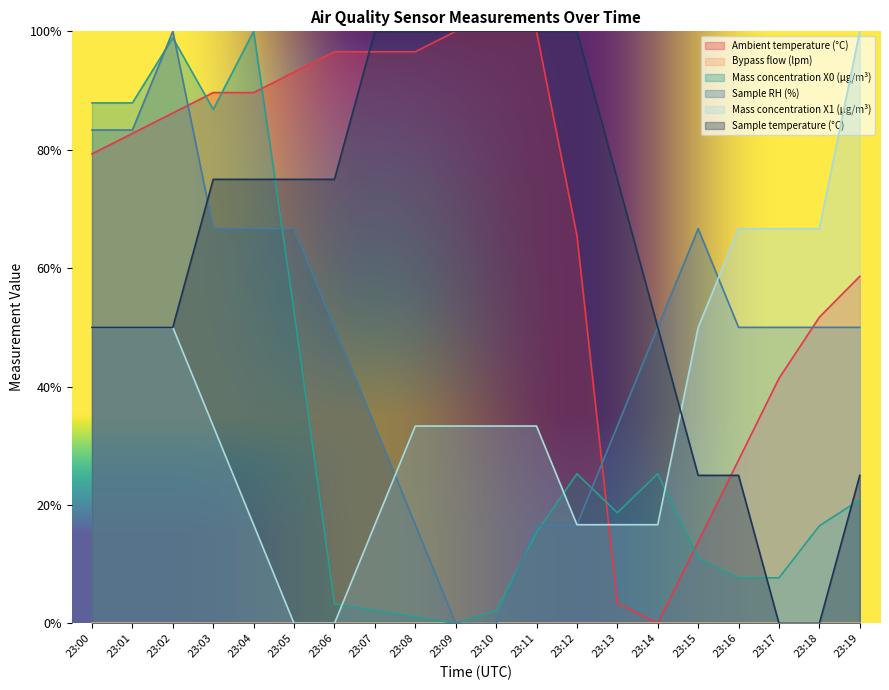

What is the approximate value of Sample temperature (°C) at 23:07?

1.0